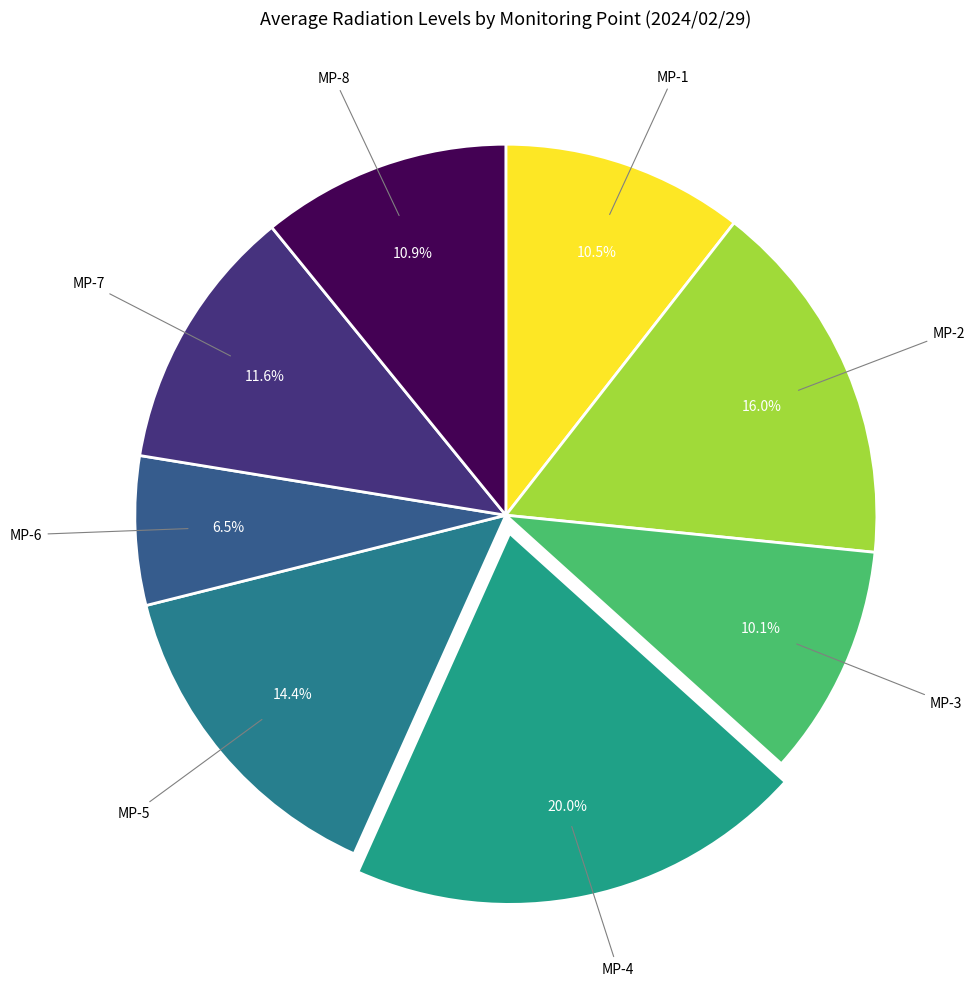

To the nearest percent, what percentage of the pie is MP-8?

11%